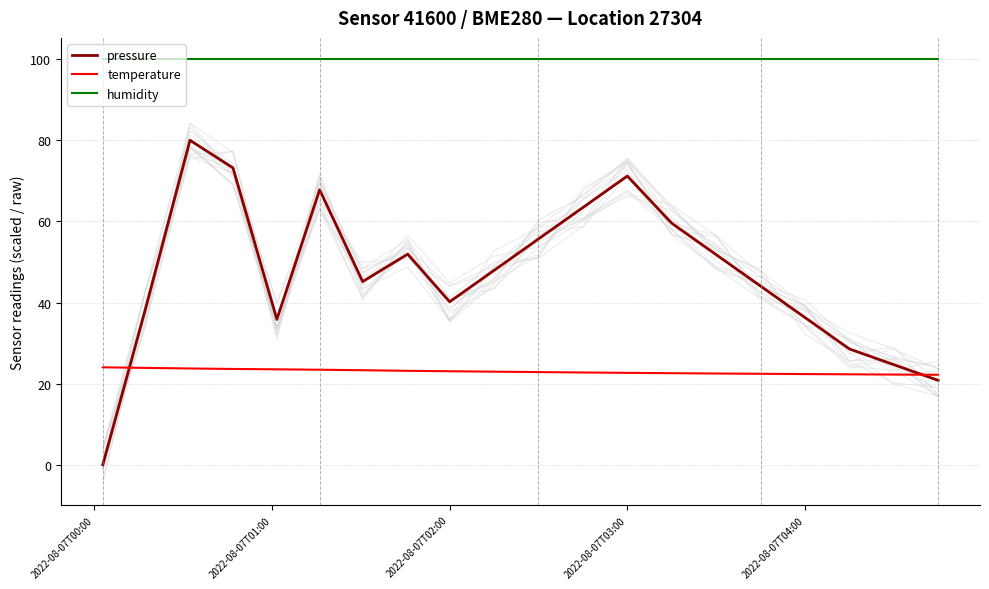

What is the highest value of the pressure series?

80.0